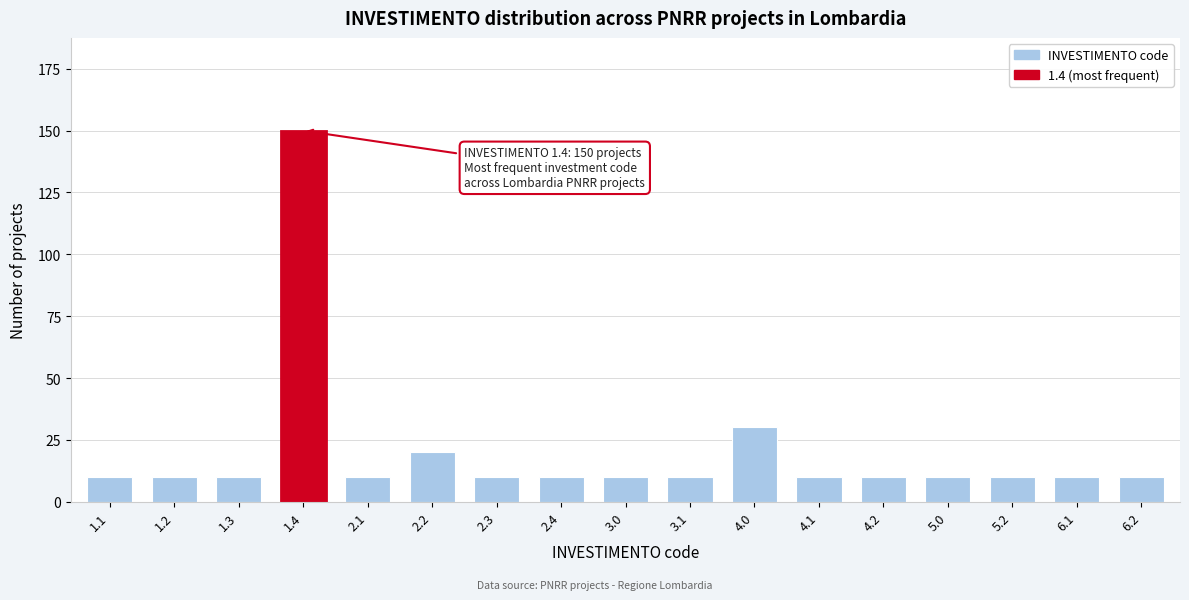

Reading left to right, list all the values displayed in this chart.

1.1=10	1.2=10	1.3=10	1.4=150	2.1=10	2.2=20	2.3=10	2.4=10	3.0=10	3.1=10	4.0=30	4.1=10	4.2=10	5.0=10	5.2=10	6.1=10	6.2=10